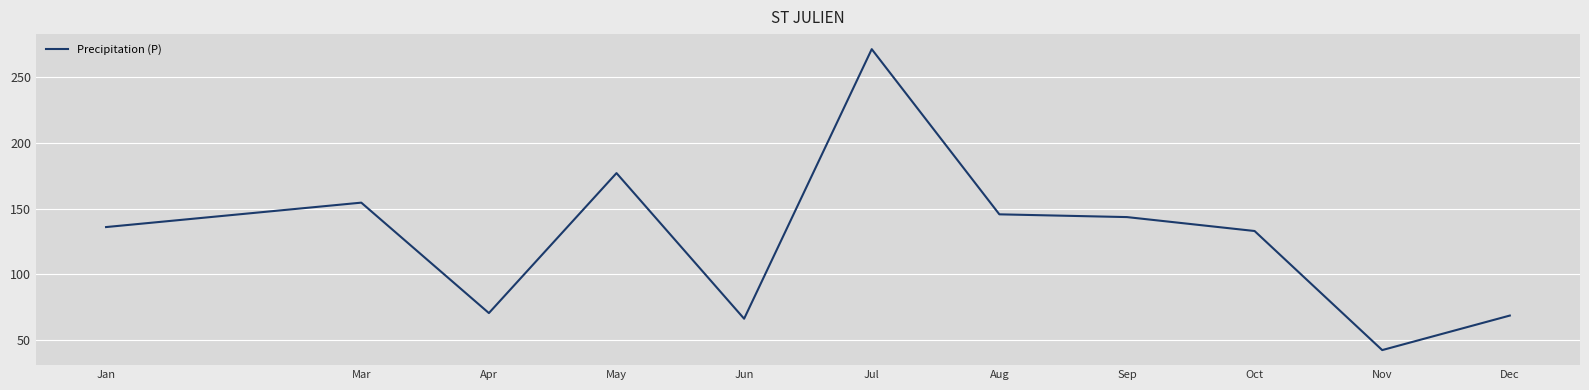

What is the average value?

128.0